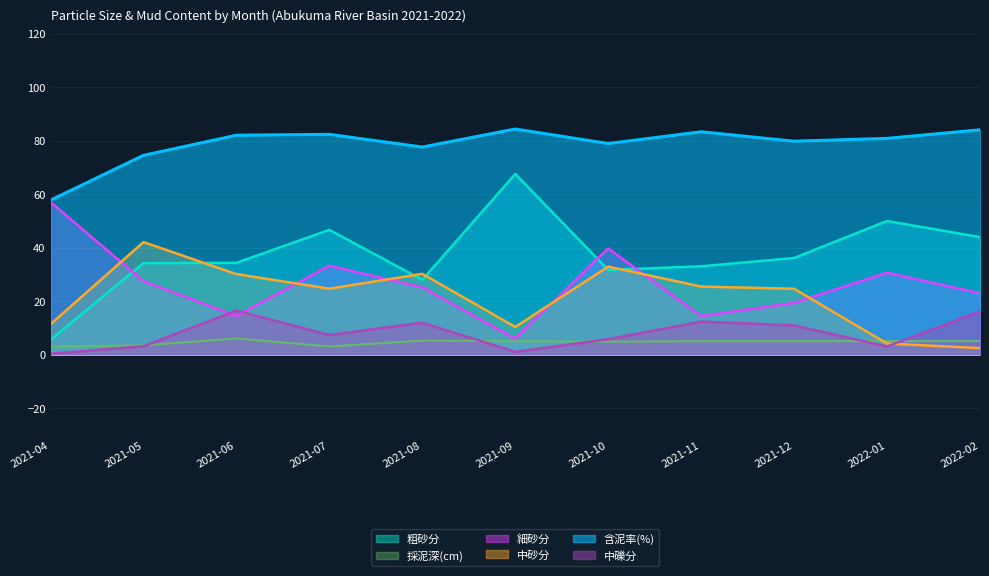

What is the sum of the 粗砂分 values at 2021-11 and 2021-12?

69.1